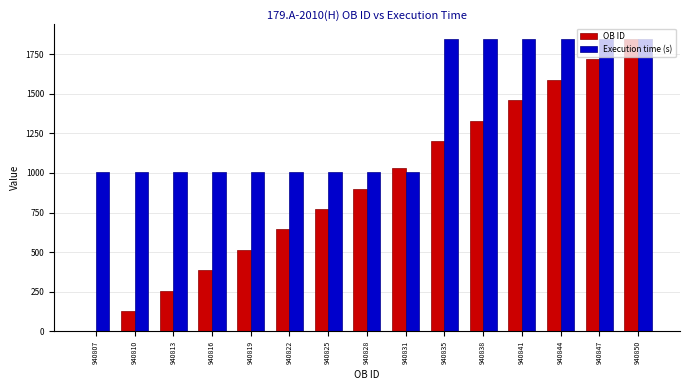

Which series has the largest total across all categories?

Execution time (s)